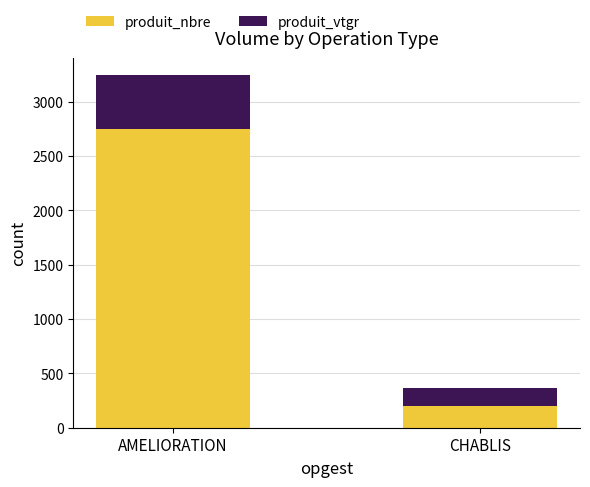

What is the sum of all produit_nbre values?

2952.0